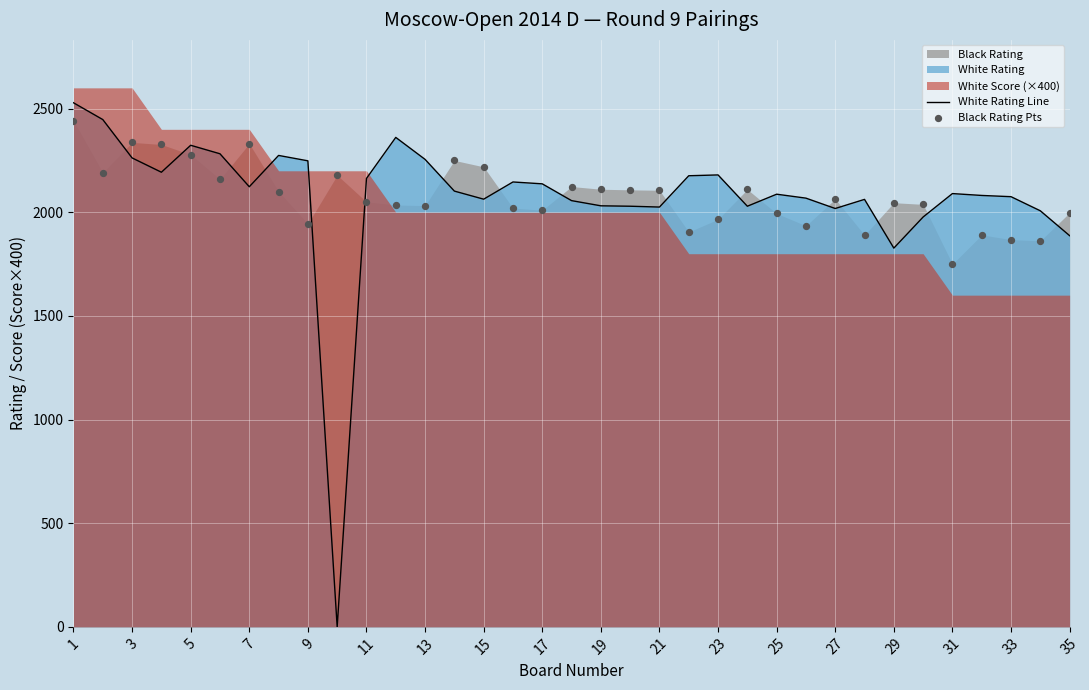

At which category is the sum across all series the highest?

1